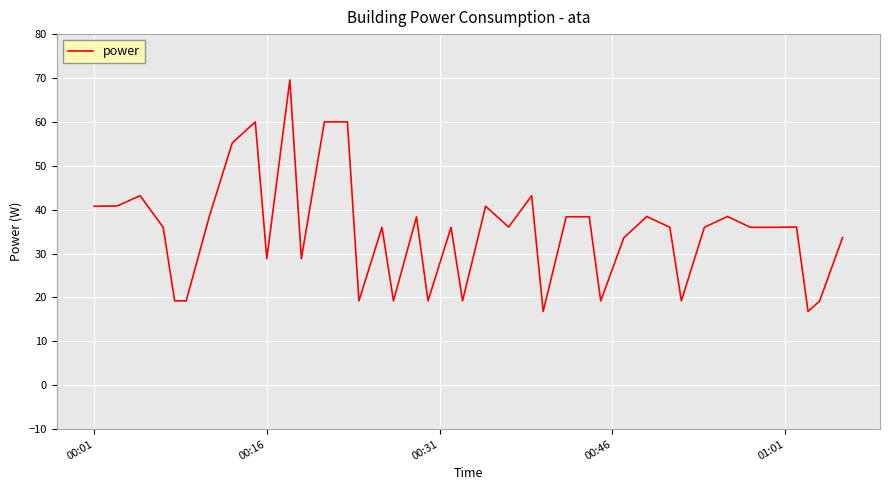

What is the smallest value displayed?

16.8